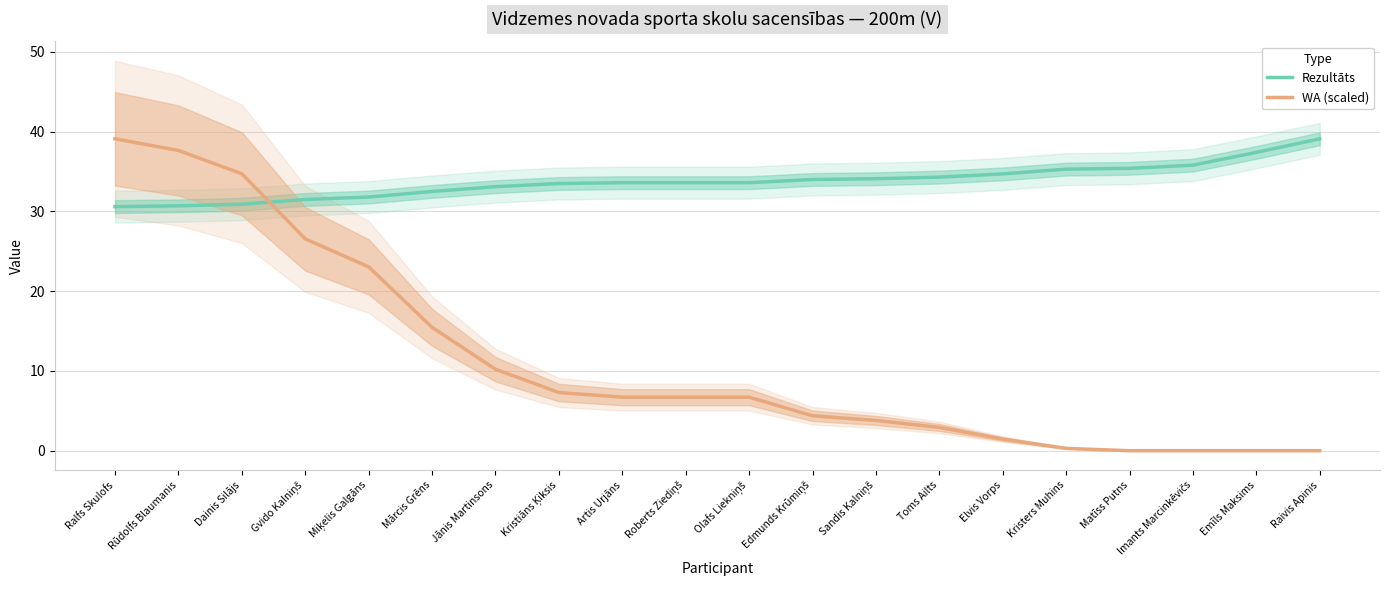

How many categories are shown in the chart?

20